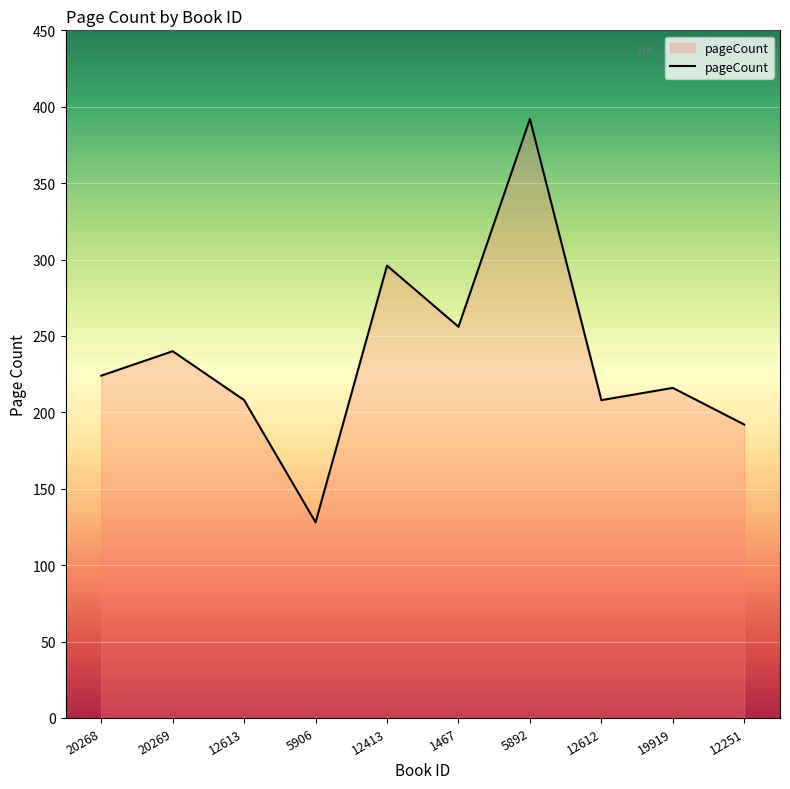

What is the greatest value displayed?

392